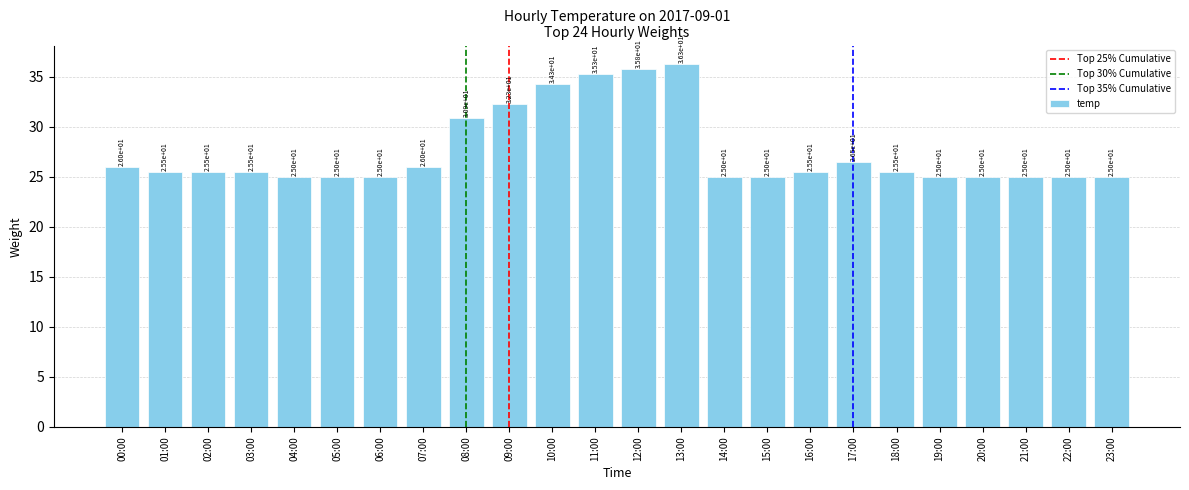

Reading left to right, extract all data points from this chart.

26.0	25.5	25.5	25.5	25.0	25.0	25.0	26.0	30.9	32.3	34.3	35.3	35.8	36.3	25.0	25.0	25.5	26.5	25.5	25.0	25.0	25.0	25.0	25.0